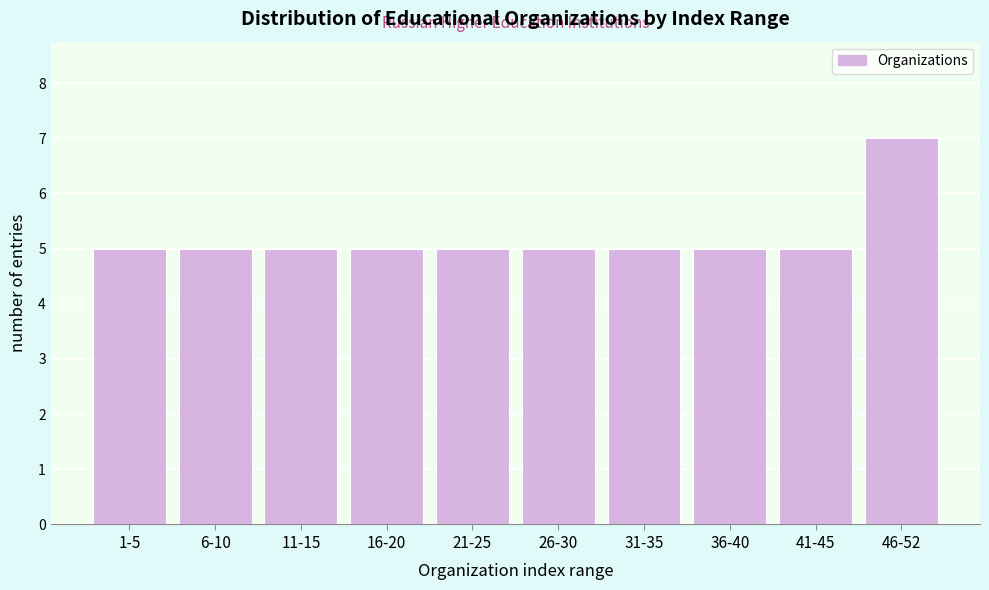

Reading right to left, transcribe all the data shown in this chart.

7	5	5	5	5	5	5	5	5	5